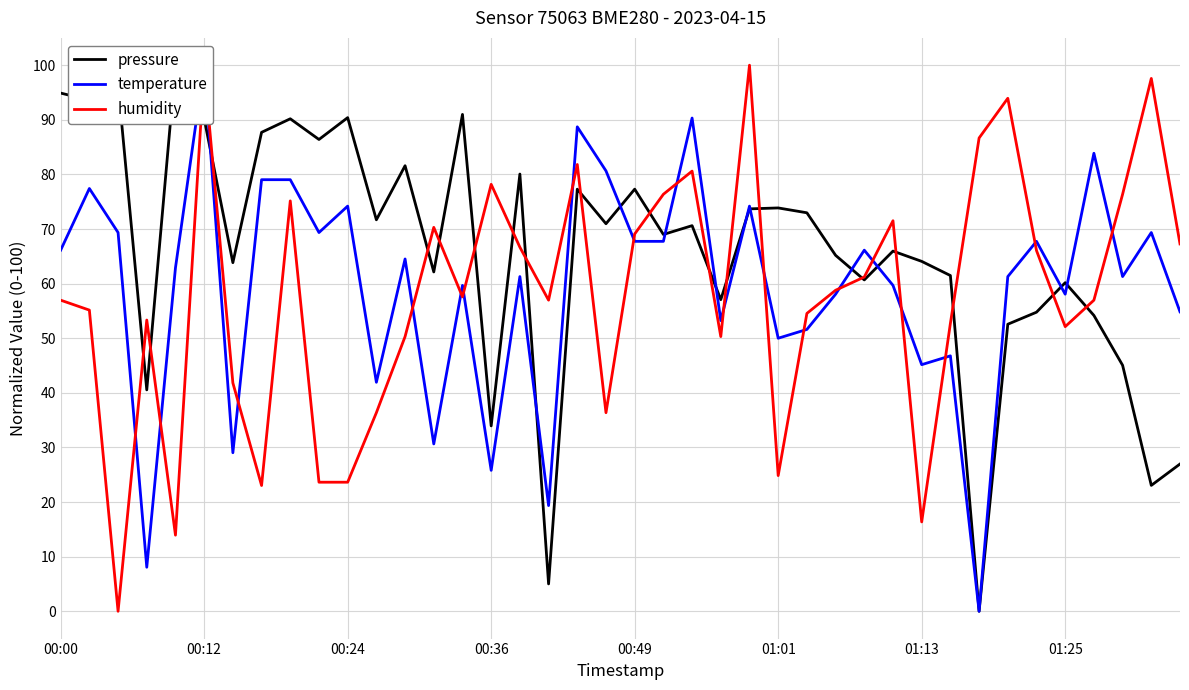

What are all the series names shown in the legend?

pressure, temperature, humidity